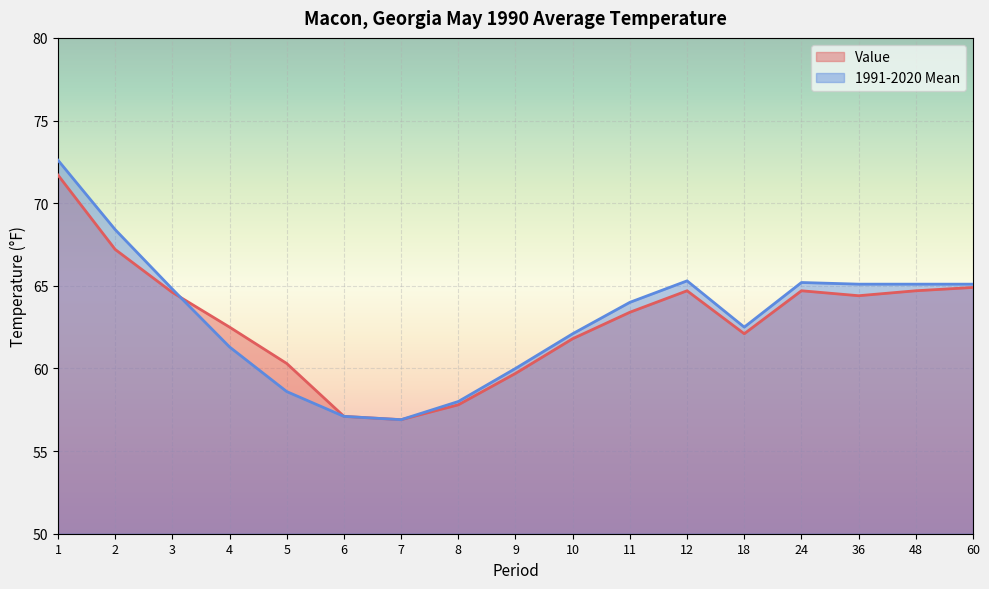

Rank the series by their maximum value, from highest to lowest.

1991-2020 Mean, Value